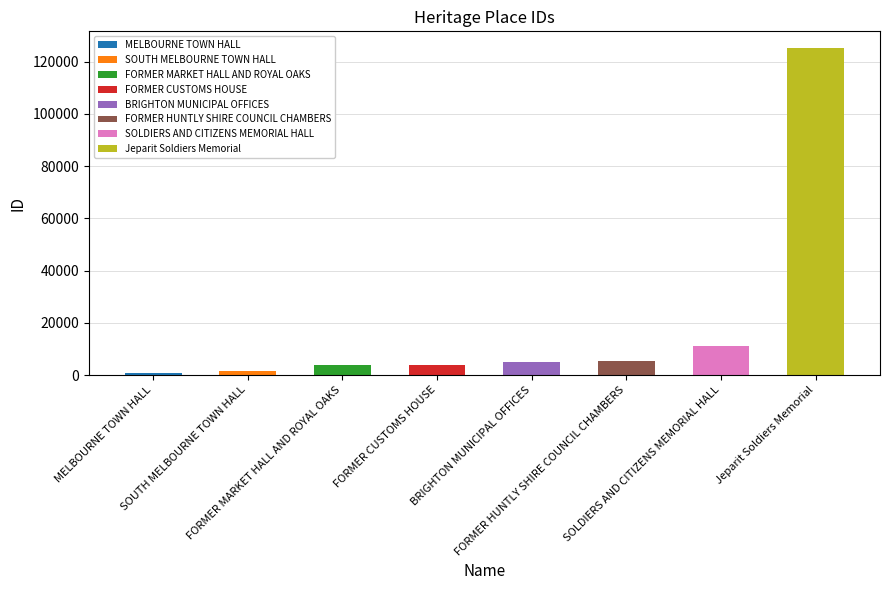

Rank the categories by value from highest to lowest.

Jeparit Soldiers Memorial, SOLDIERS AND CITIZENS MEMORIAL HALL, FORMER HUNTLY SHIRE COUNCIL CHAMBERS, BRIGHTON MUNICIPAL OFFICES, FORMER CUSTOMS HOUSE, FORMER MARKET HALL AND ROYAL OAKS, SOUTH MELBOURNE TOWN HALL, MELBOURNE TOWN HALL